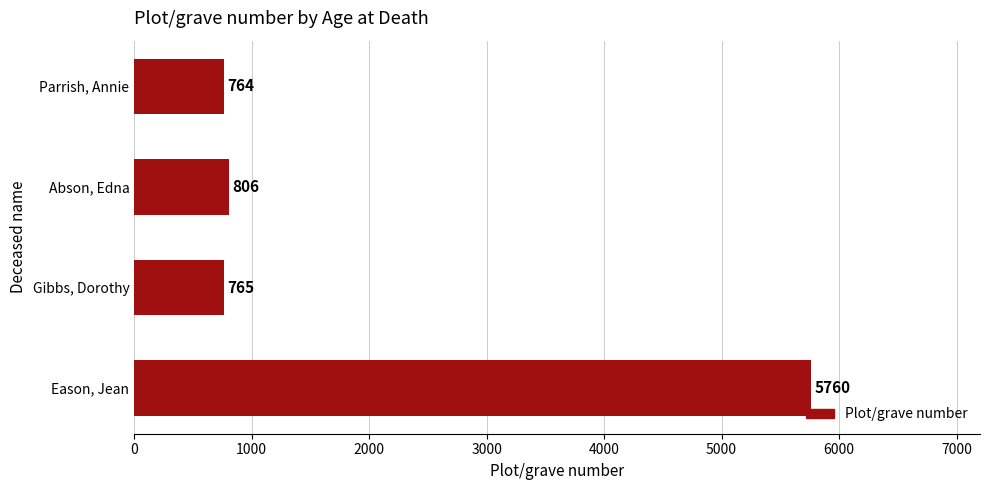

What is the approximate value at Abson, Edna, to the nearest 50?

800